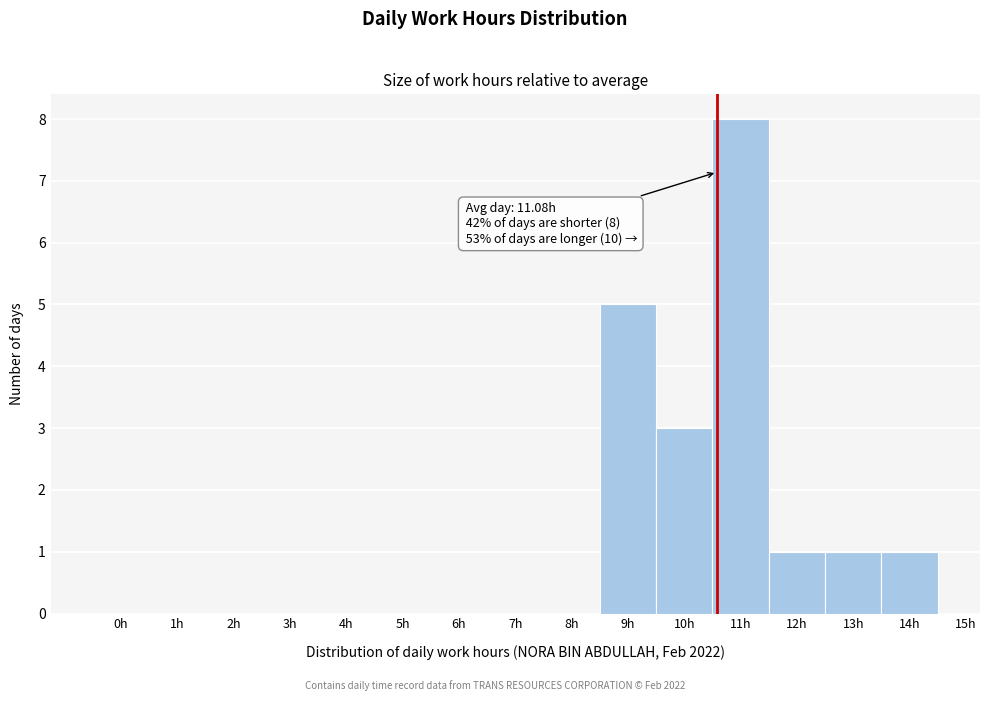

Reading left to right, extract all data points from this chart.

0h=0	1h=0	2h=0	3h=0	4h=0	5h=0	6h=0	7h=0	8h=0	9h=5	10h=3	11h=8	12h=1	13h=1	14h=1